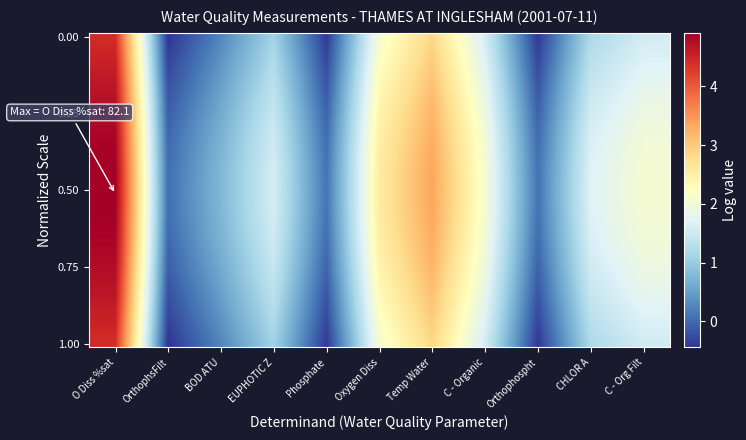

What is the minimum value shown in the chart?

-0.4